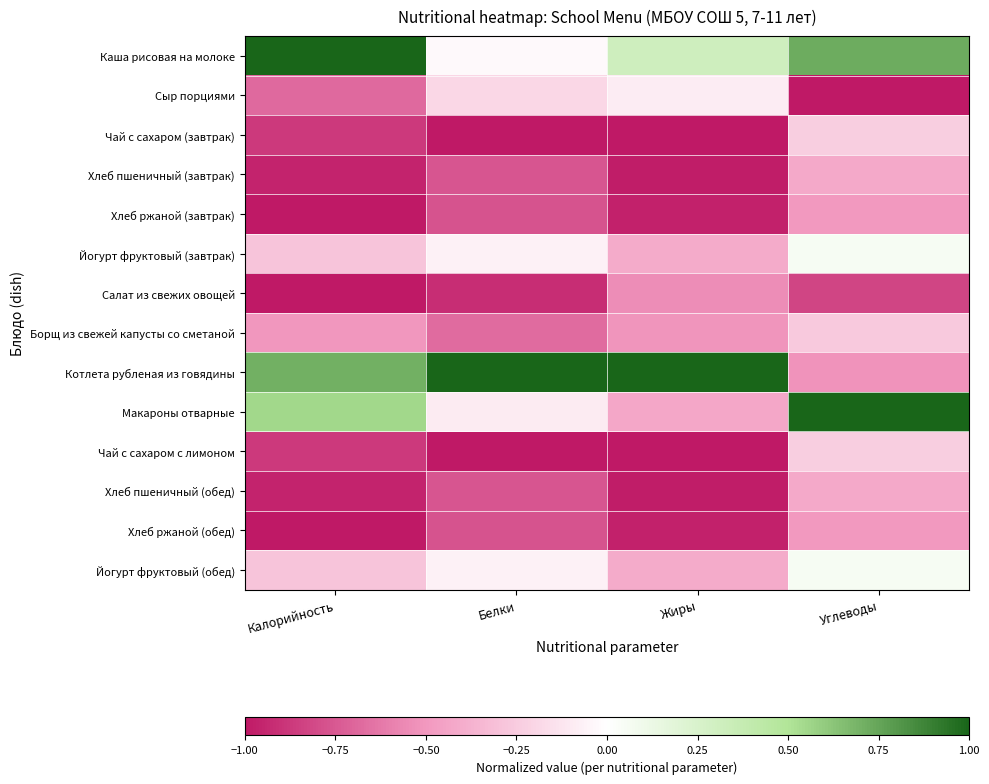

At which category is the sum across all series the highest?

Углеводы